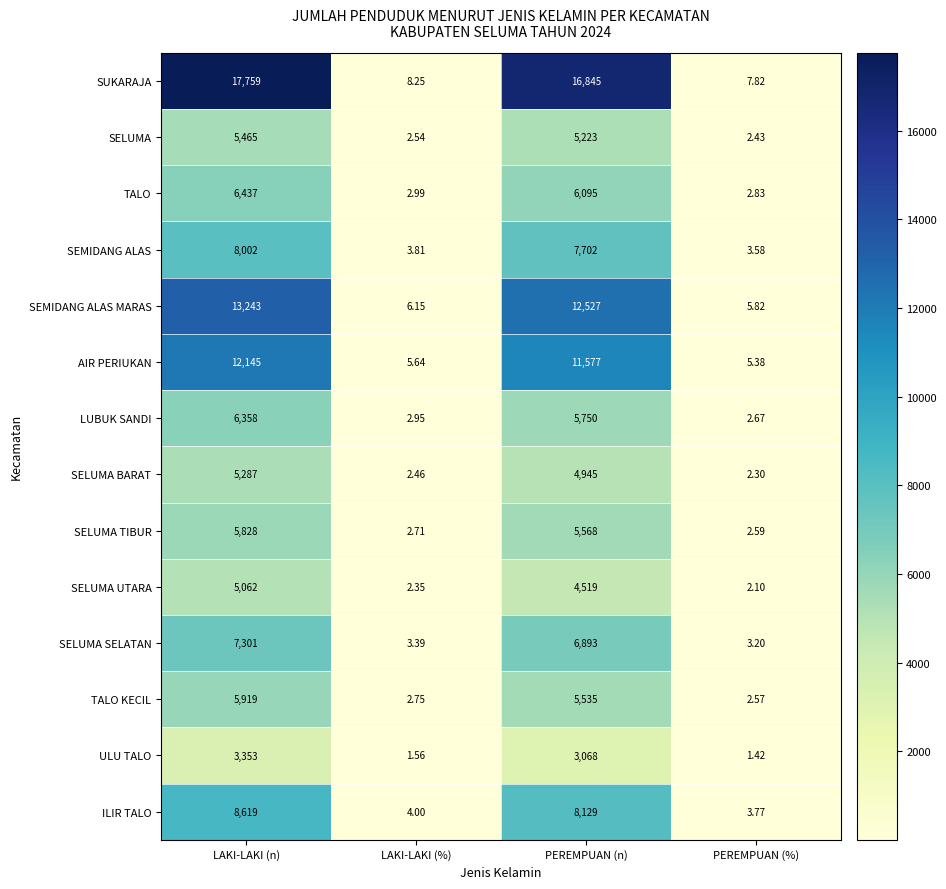

Where does the ILIR TALO series first go above 8129?

LAKI-LAKI (n)